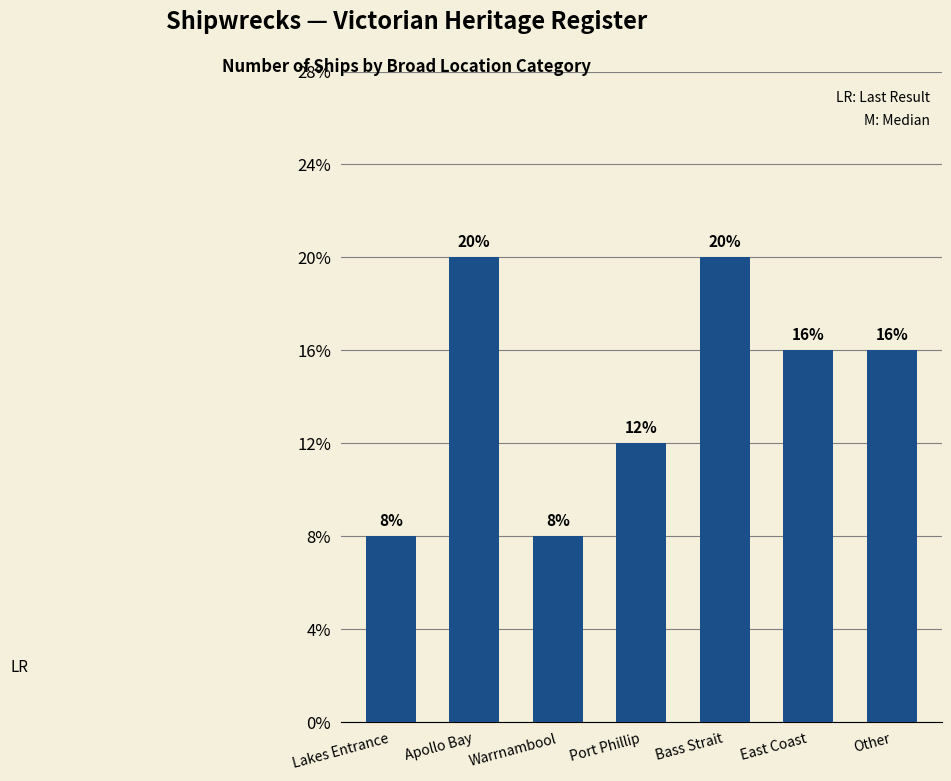

What is the label of the 7th bar from the left?

Other